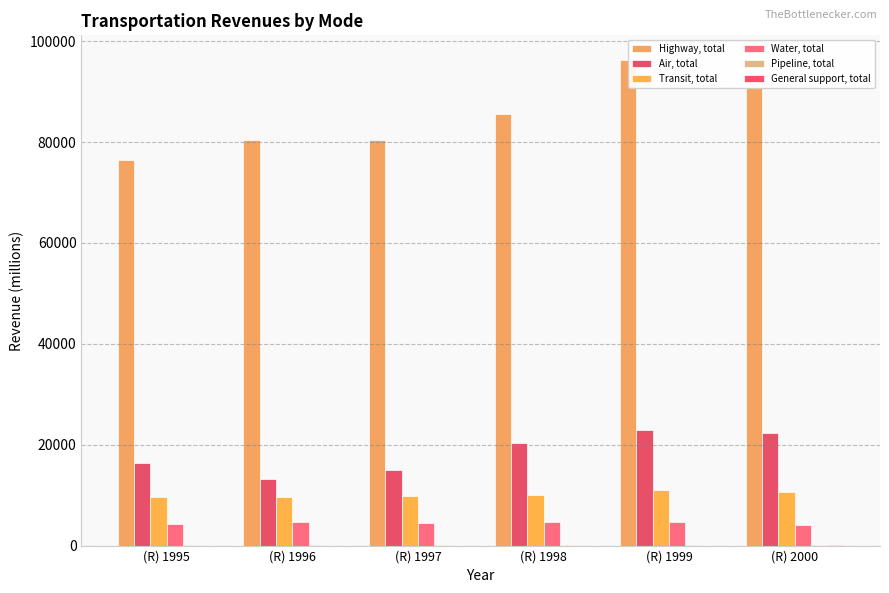

Rank the series by their maximum value, from lowest to highest.

General support, total, Pipeline, total, Water, total, Transit, total, Air, total, Highway, total